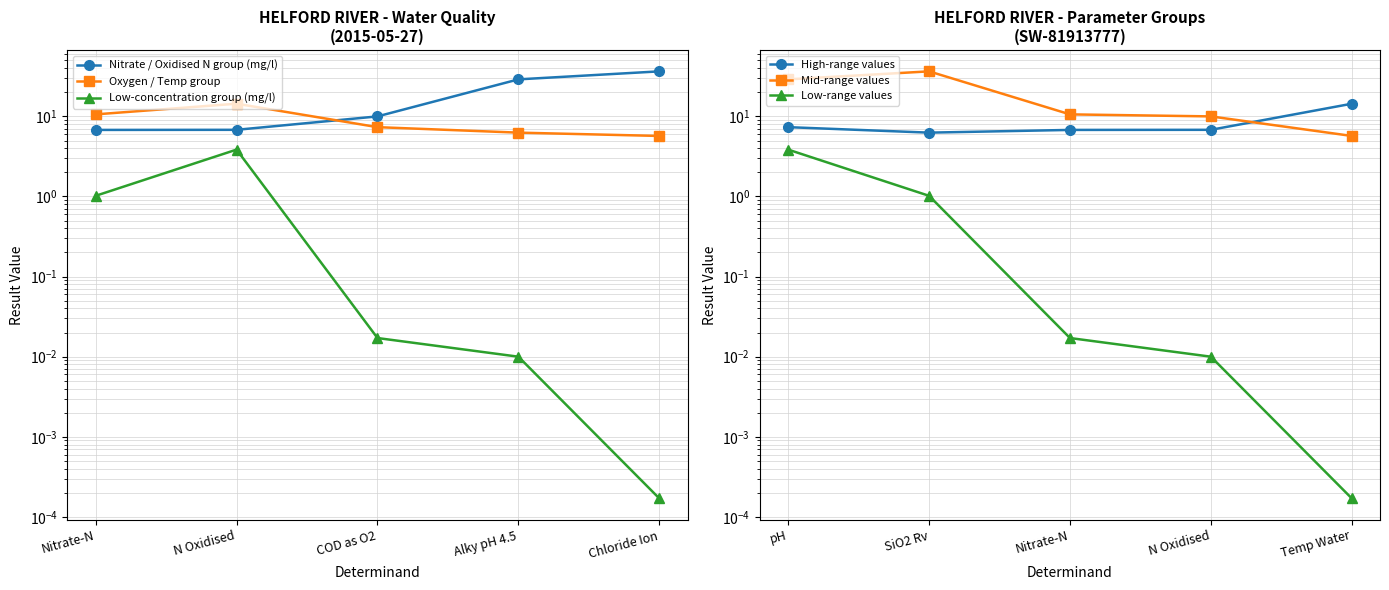

What is the average value of the Low-concentration group (mg/l) series?

1.0